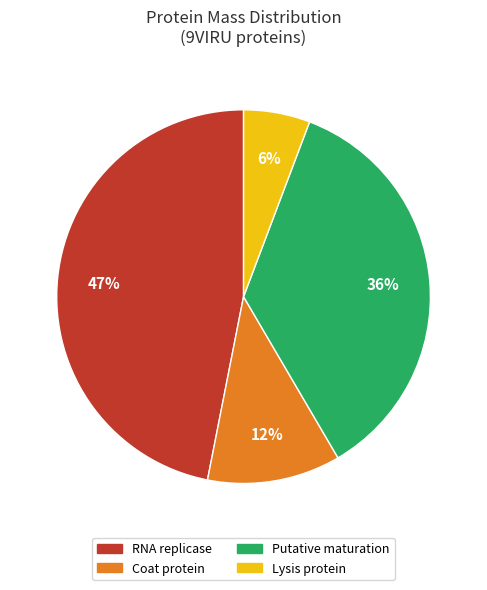

Is it true that Coat protein is 12% of the pie?

True